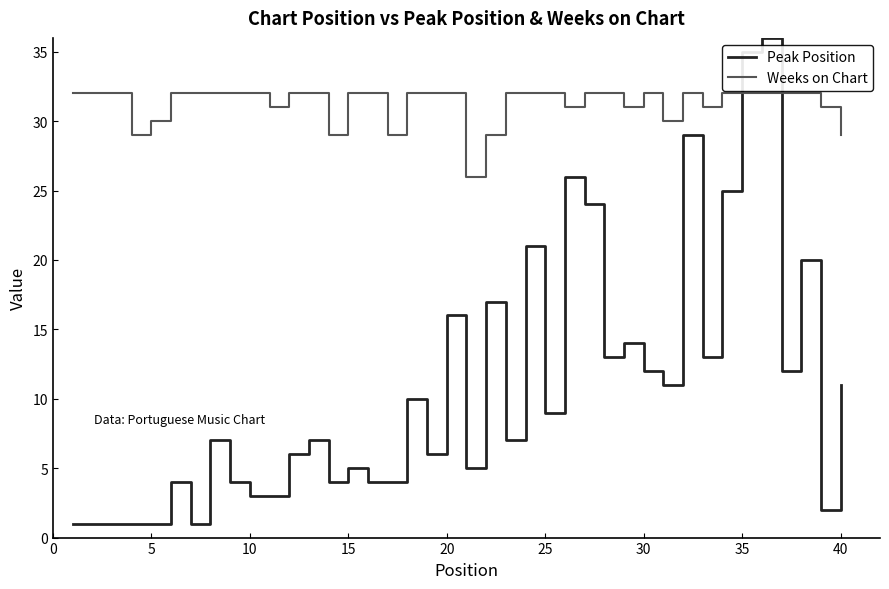

Reading left to right, extract all data points from this chart.

Peak Position: 1	1	1	1	1	4	1	7	4	3	3	6	7	4	5	4	4	10	6	16	5	17	7	21	9	26	24	13	14	12	11	29	13	25	35	36	12	20	2	11
Weeks on Chart: 32	32	32	29	30	32	32	32	32	32	31	32	32	29	32	32	29	32	32	32	26	29	32	32	32	31	32	32	31	32	30	32	31	32	32	32	32	32	31	29